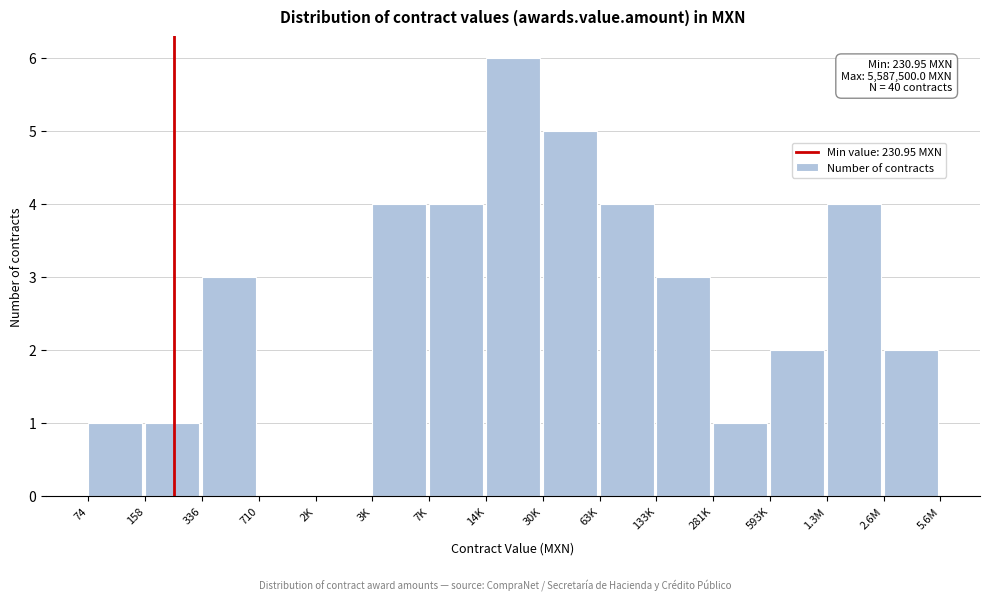

Reading left to right, extract all data points from this chart.

74=1	158=1	336=3	710=0	2K=0	3K=4	7K=4	14K=6	30K=5	63K=4	133K=3	281K=1	593K=2	1.3M=4	2.6M=2